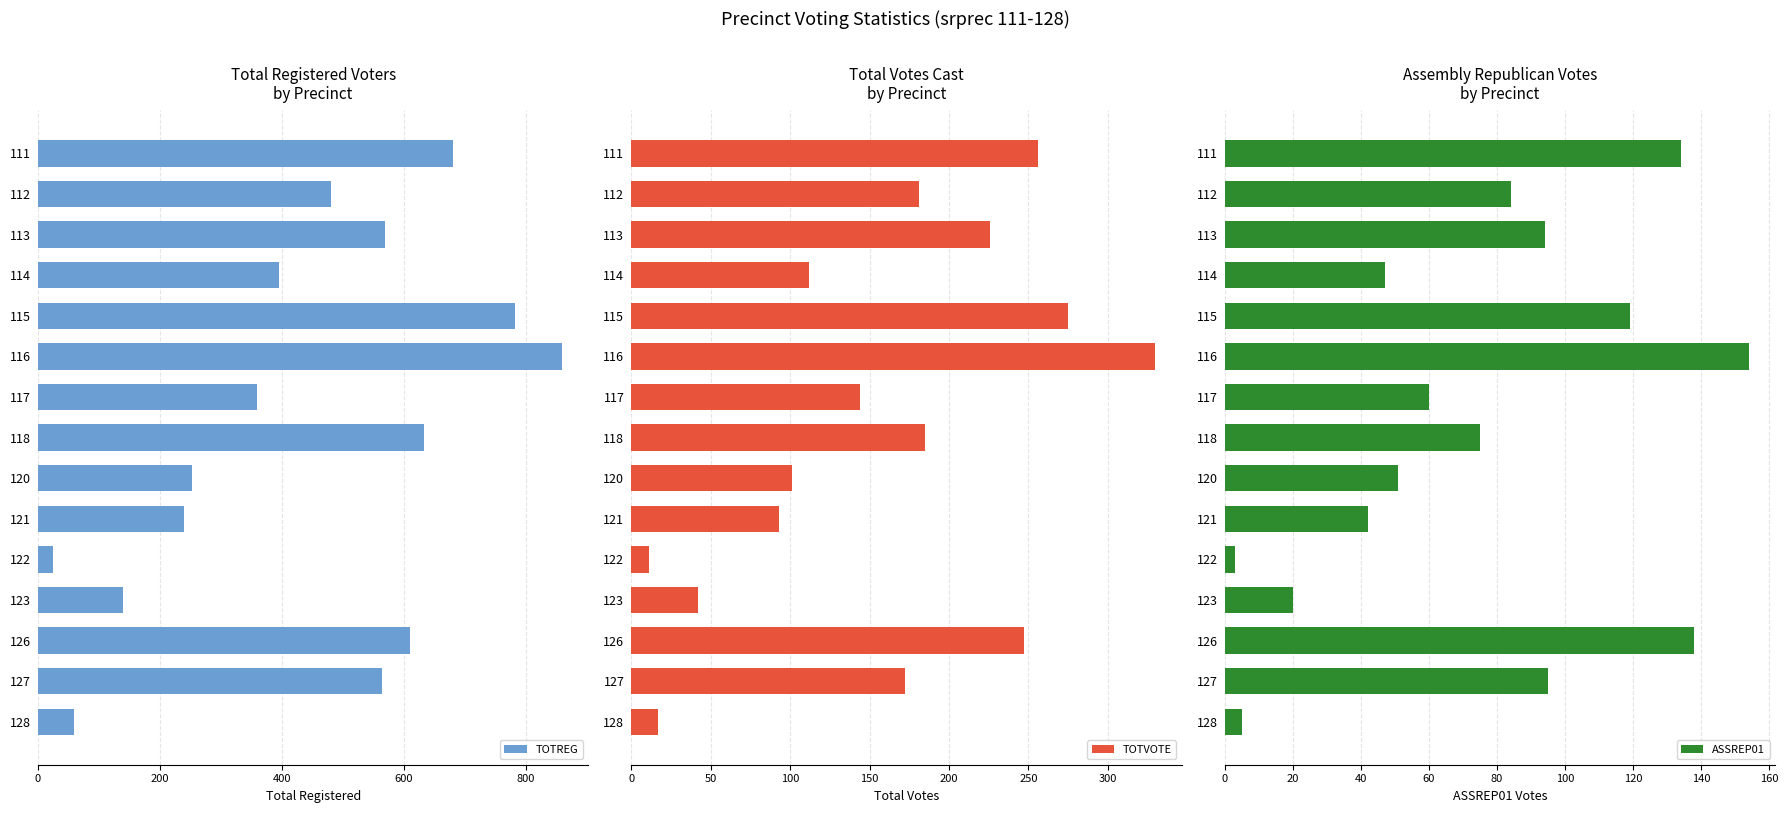

At which label does TOTREG reach its peak?

116